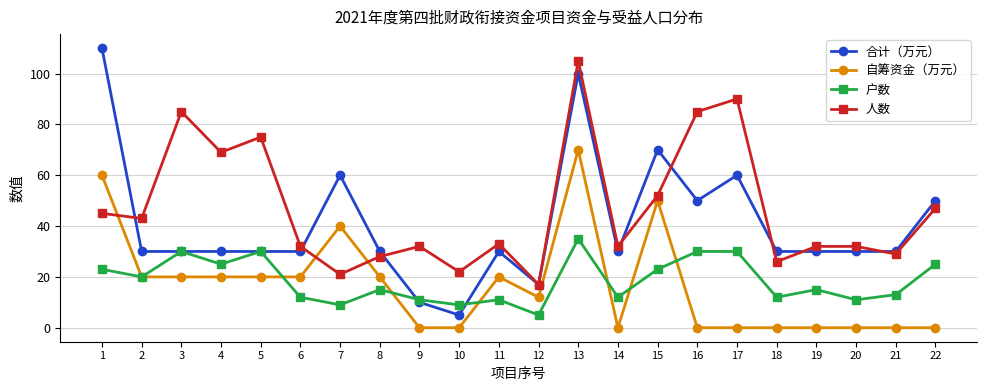

What is the difference between the maximum and second lowest values in the 自筹资金（万元） series?

70